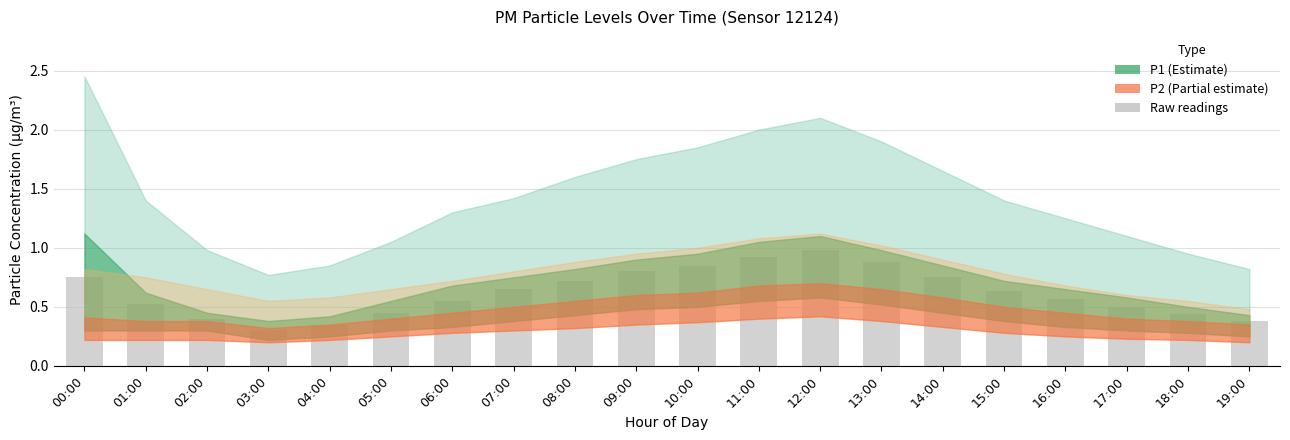

What is the label of the 15th bar from the left?

14:00